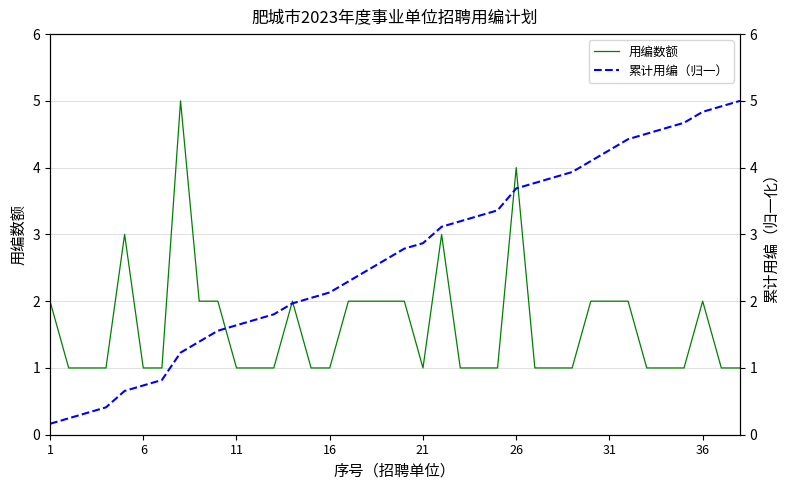

How many values in the 累计用编（归一） series exceed 2?

24